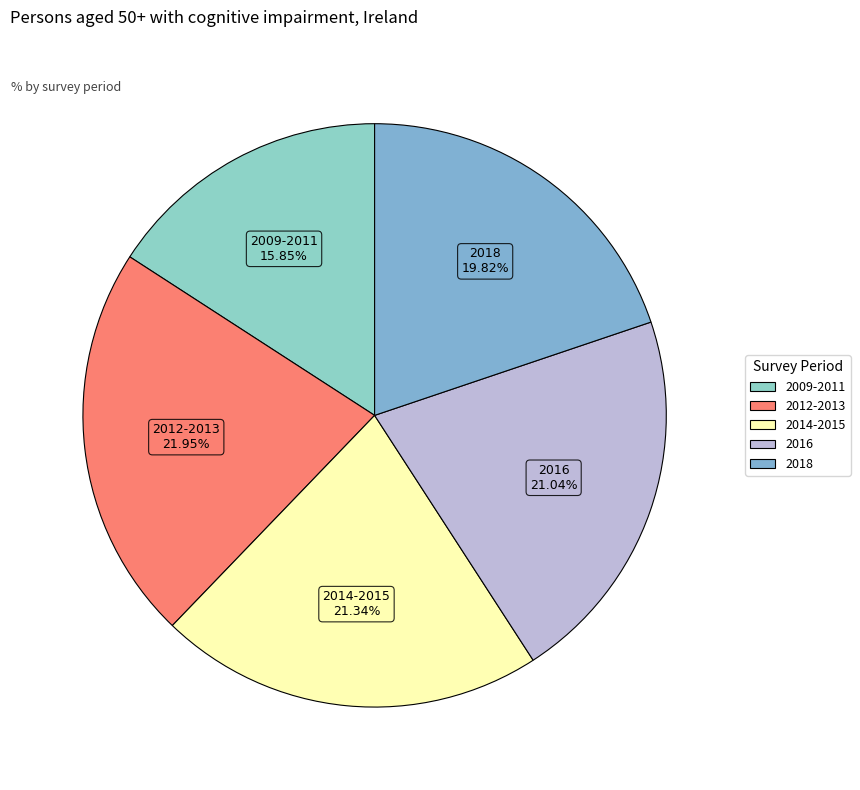

How many slices are in this pie chart?

5